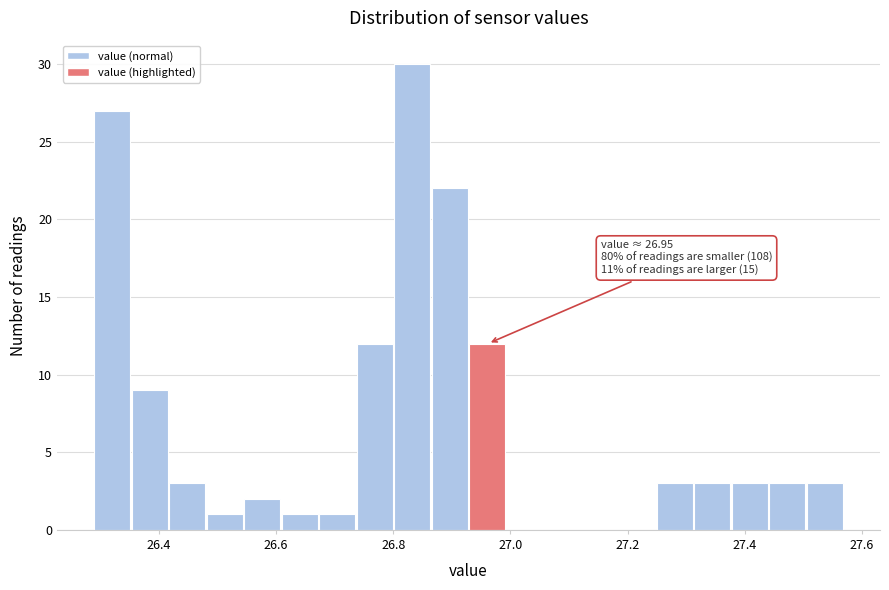

Read against the x-axis, roughly where is the centre of the tallest bar?

26.84